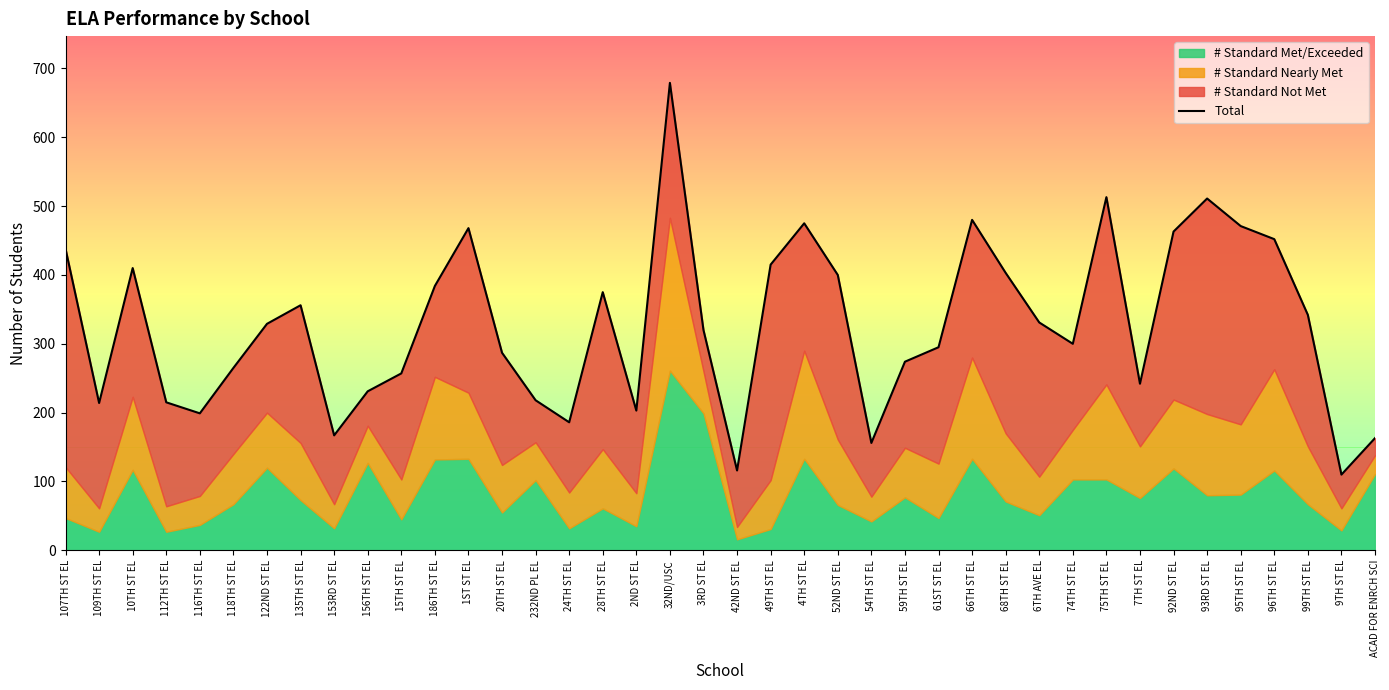

At which label is the value closest to 394?

52ND ST EL